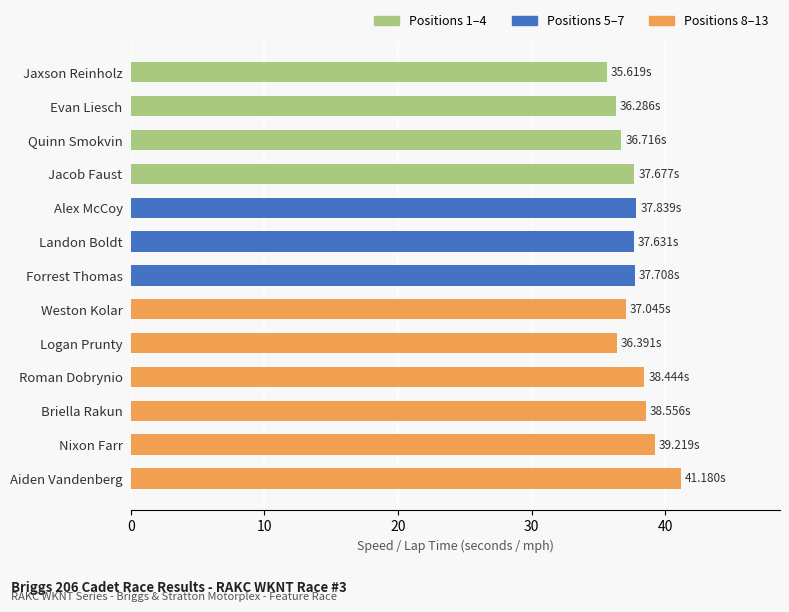

Approximately how many times larger is the value at Logan Prunty compared to Alex McCoy?

1.0